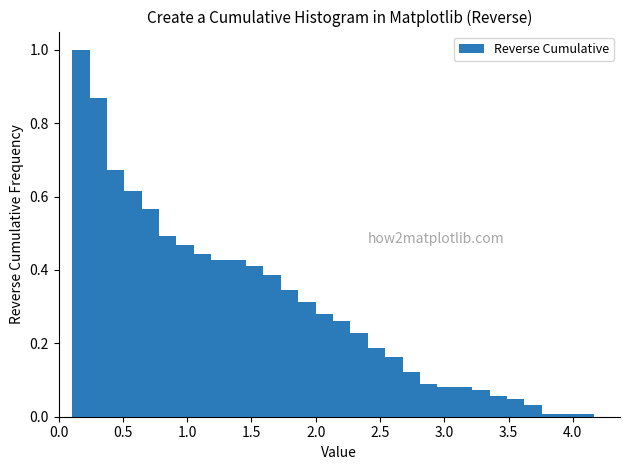

Around what value on the x-axis is the tallest bar? Give the approximate position of its centre, as read against the axis.

0.15